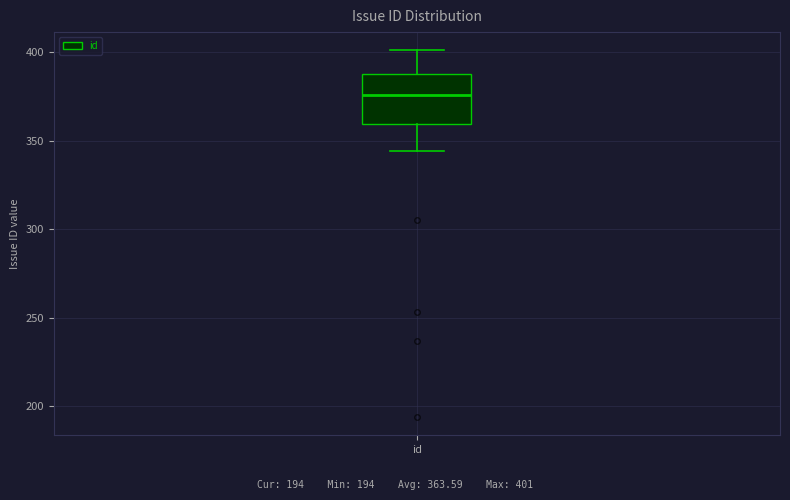

Read this box plot against the y-axis: the position of the median line, the range covered by the box, and the ends of both whiskers. The values are not printed on the chart, so give them approximately, as read against the axis.

median 375, box 360 to 390, whiskers 345 to 400